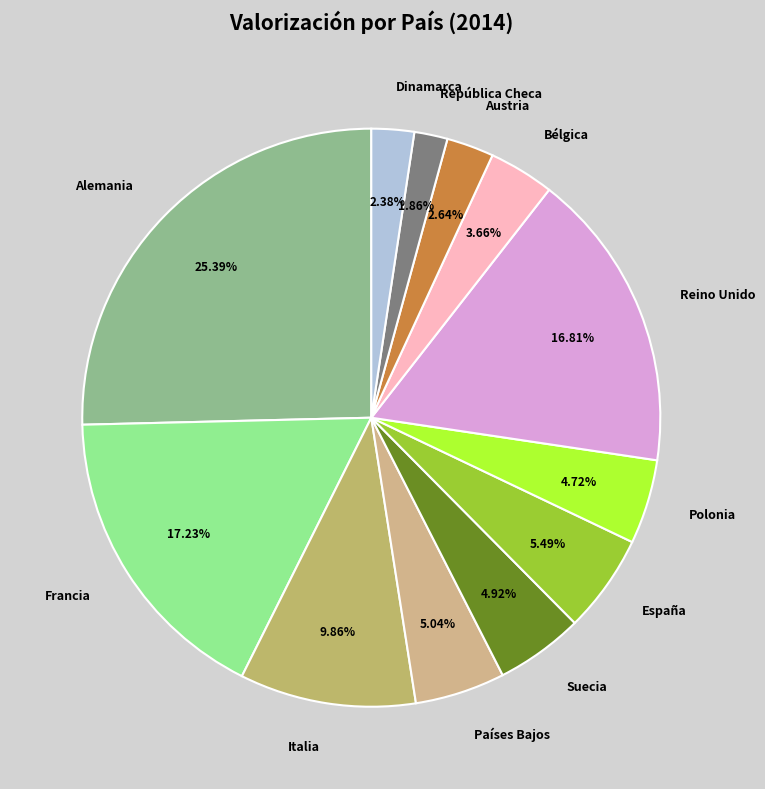

What is the ratio of the value at República Checa to the value at Dinamarca?

0.8